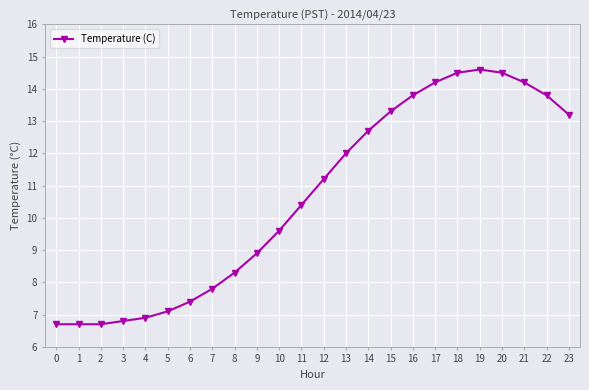

Between 6 and 17, which is larger?

17